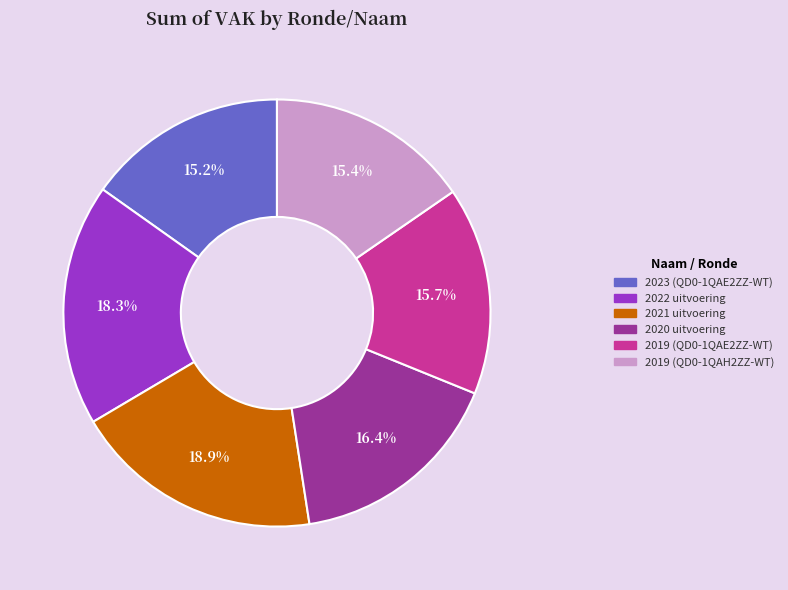

Between 2019 (QD0-1QAE2ZZ-WT) and 2021 uitvoering, which is larger?

2021 uitvoering